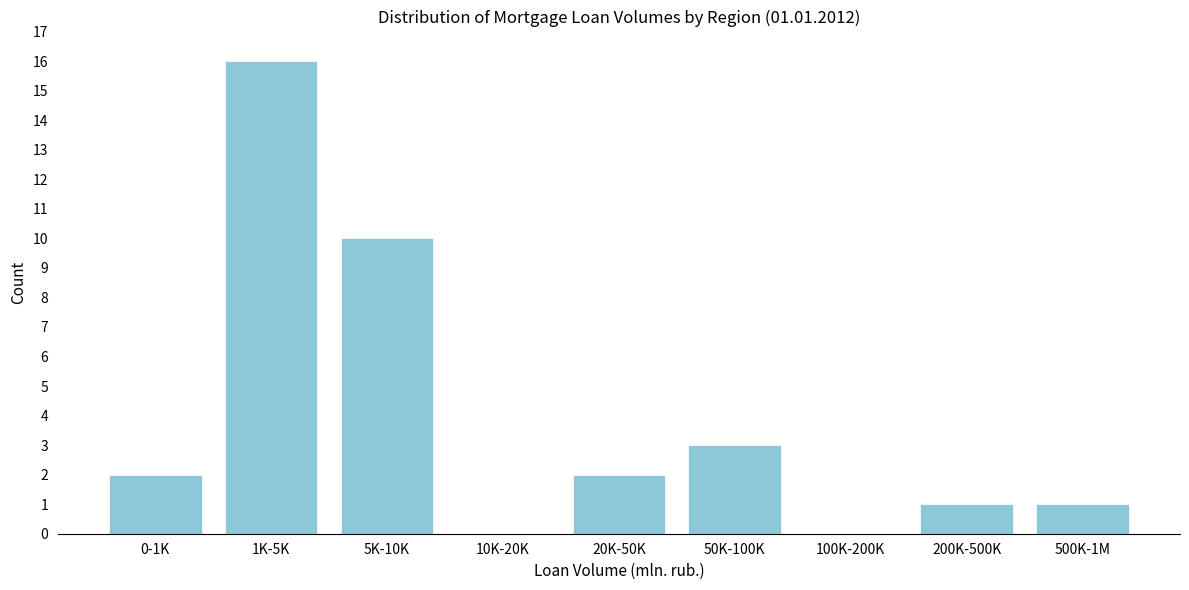

Reading right to left, list all the values displayed in this chart.

500K-1M=1	200K-500K=1	100K-200K=0	50K-100K=3	20K-50K=2	10K-20K=0	5K-10K=10	1K-5K=16	0-1K=2